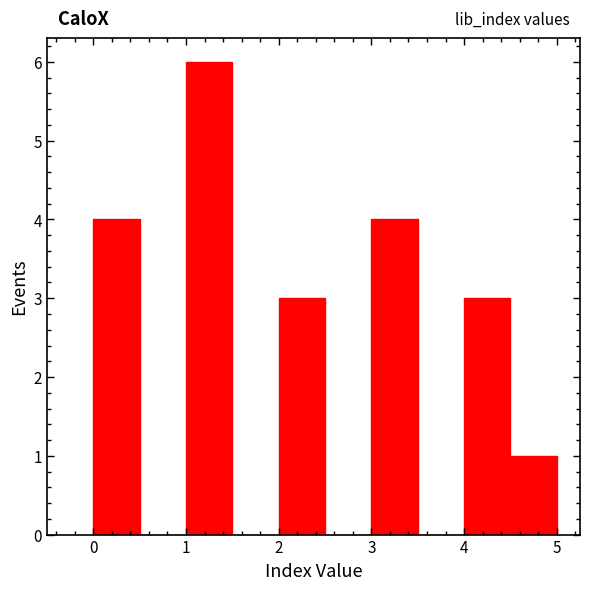

Which range on the x-axis has the tallest bar?

1.0 to 1.5